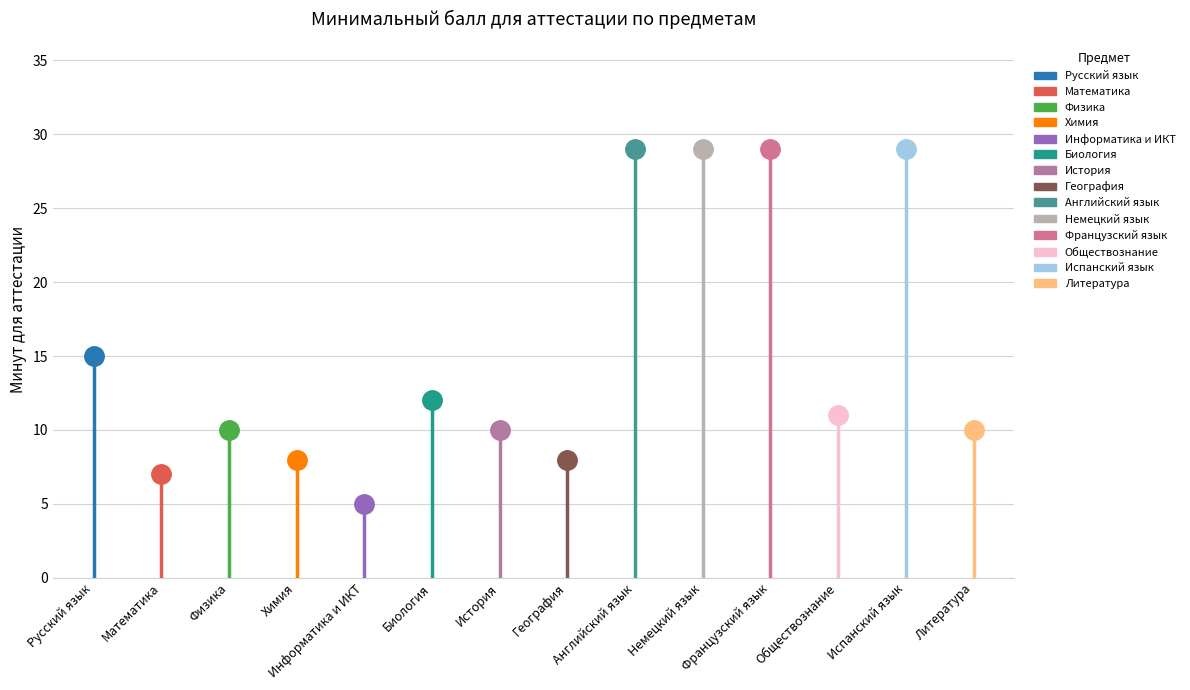

Which has a higher value, География or История?

История